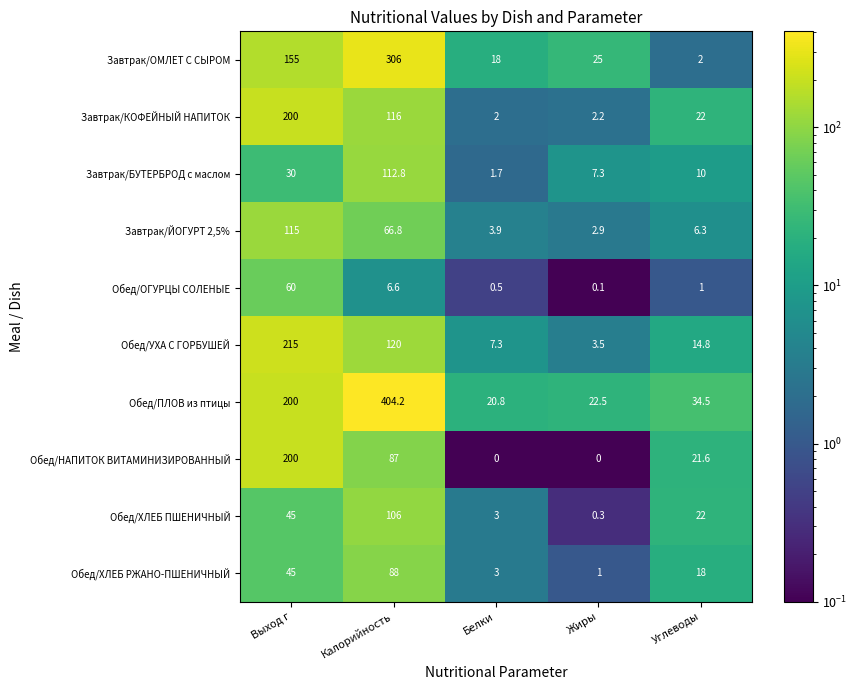

Which series has the largest total across all categories?

Обед/ПЛОВ из птицы